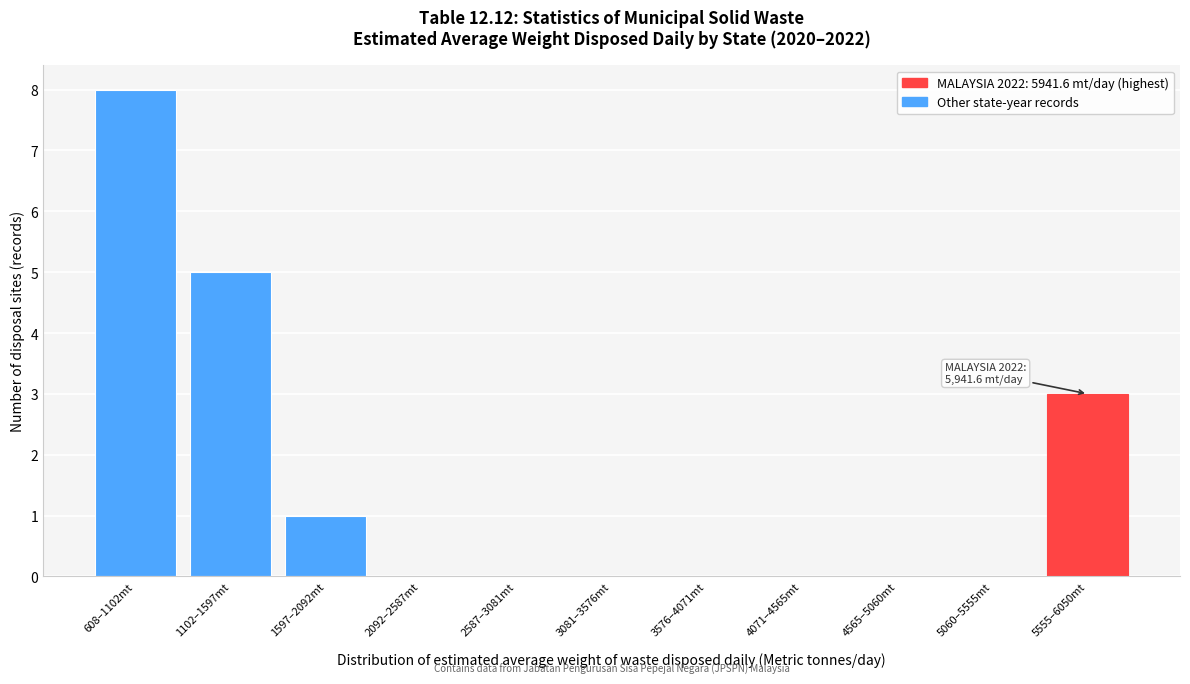

Reading left to right, extract all data points from this chart.

608–1102mt=8	1102–1597mt=5	1597–2092mt=1	2092–2587mt=0	2587–3081mt=0	3081–3576mt=0	3576–4071mt=0	4071–4565mt=0	4565–5060mt=0	5060–5555mt=0	5555–6050mt=3